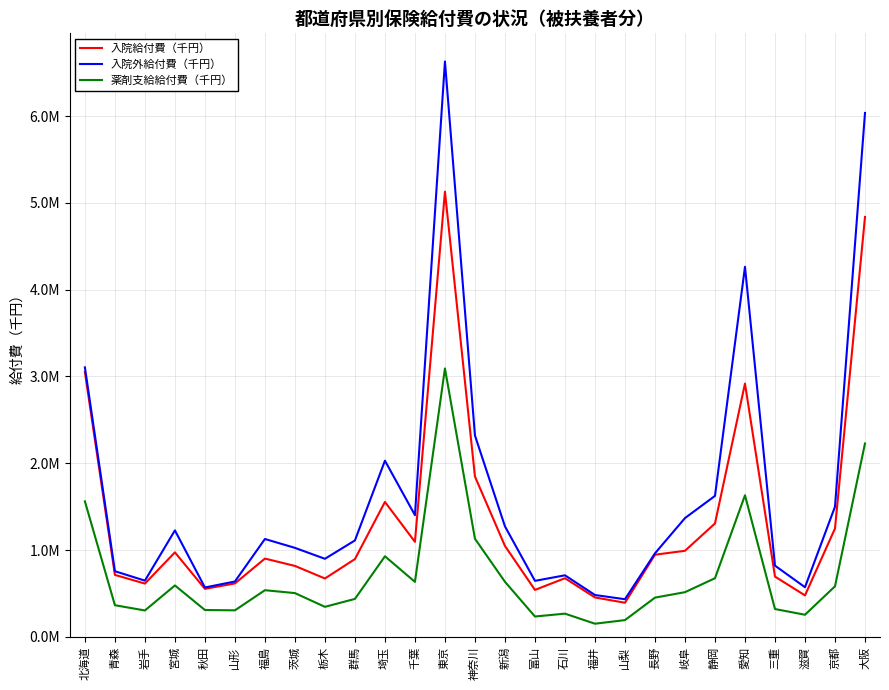

True or false: 薬剤支給給付費（千円） and 入院給付費（千円） cross at least once.

False